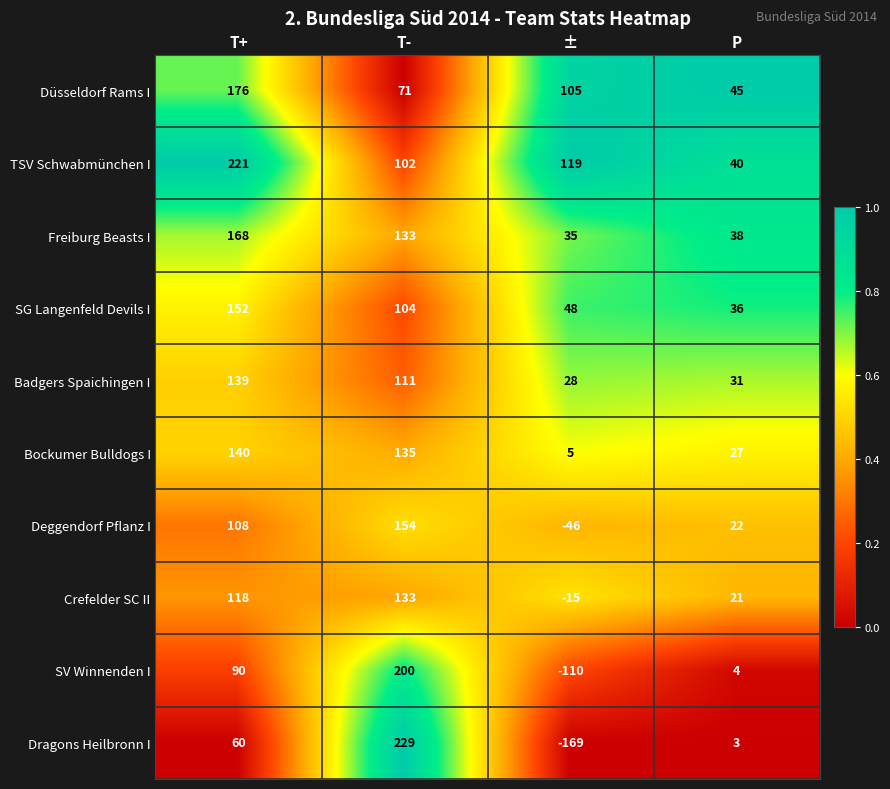

Between T+ and ±, which series saw the biggest shift?

Dragons Heilbronn I